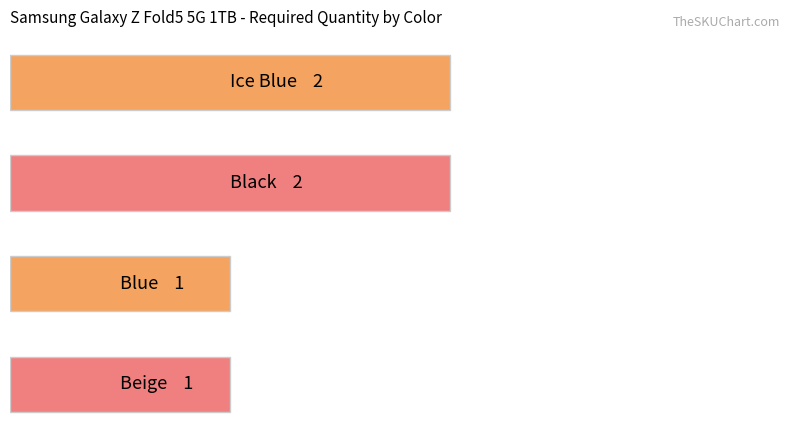

What is the difference between the maximum and minimum values?

1